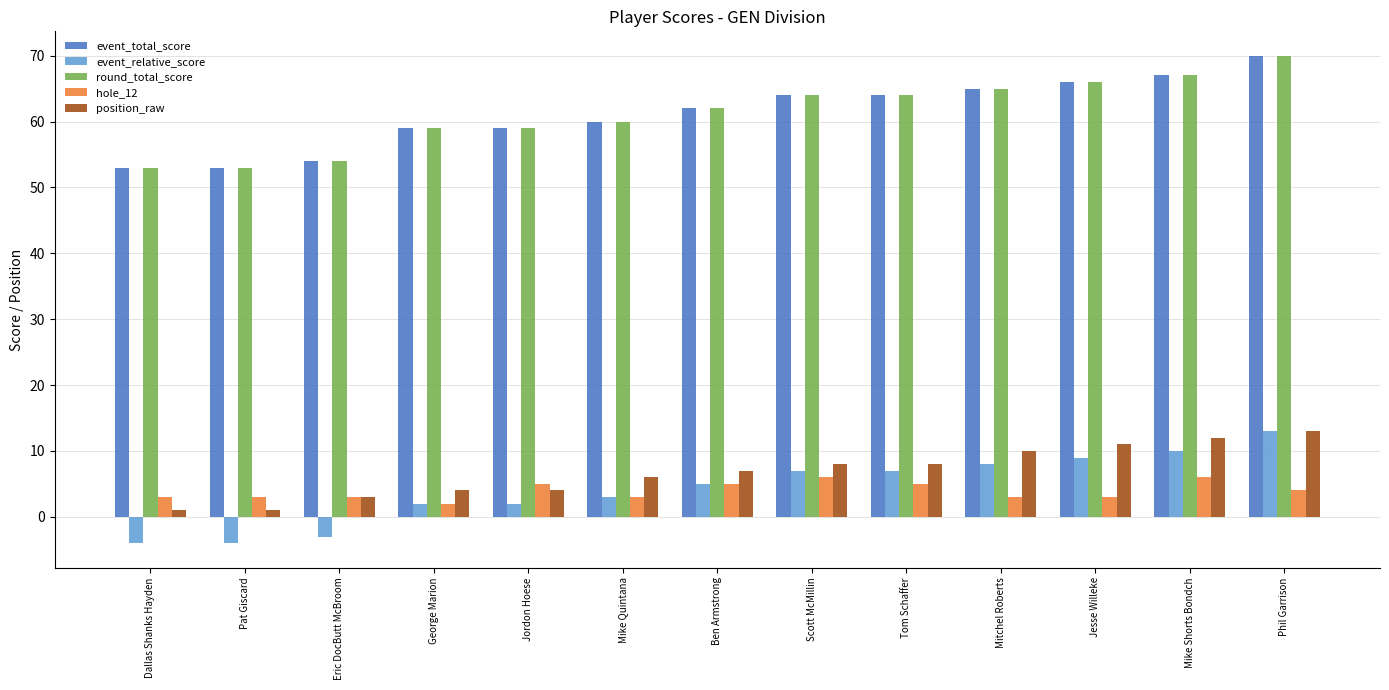

What is the spread (max minus min) of values at Ben Armstrong?

57